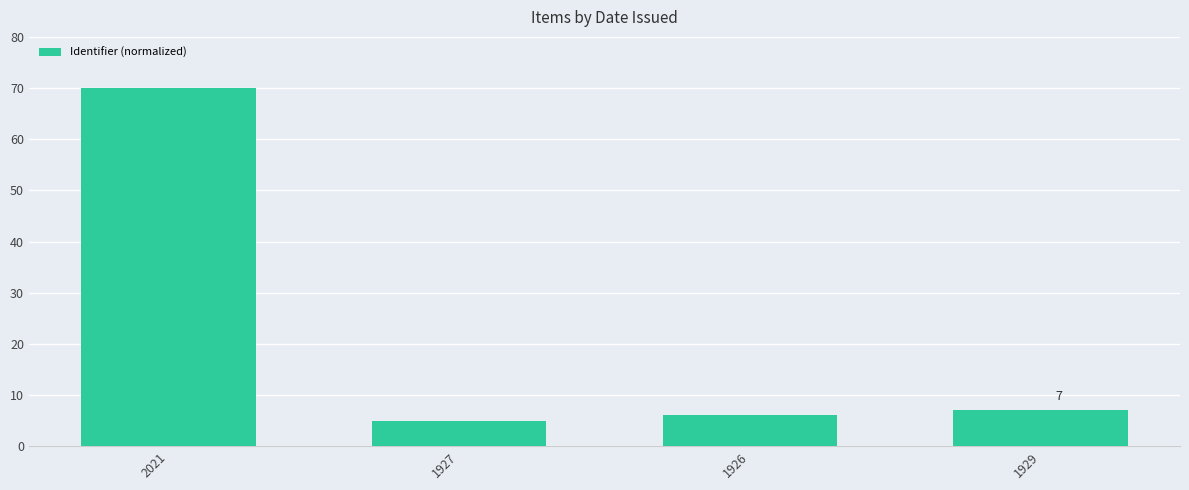

Between 1929 and 1926, which is larger?

1929